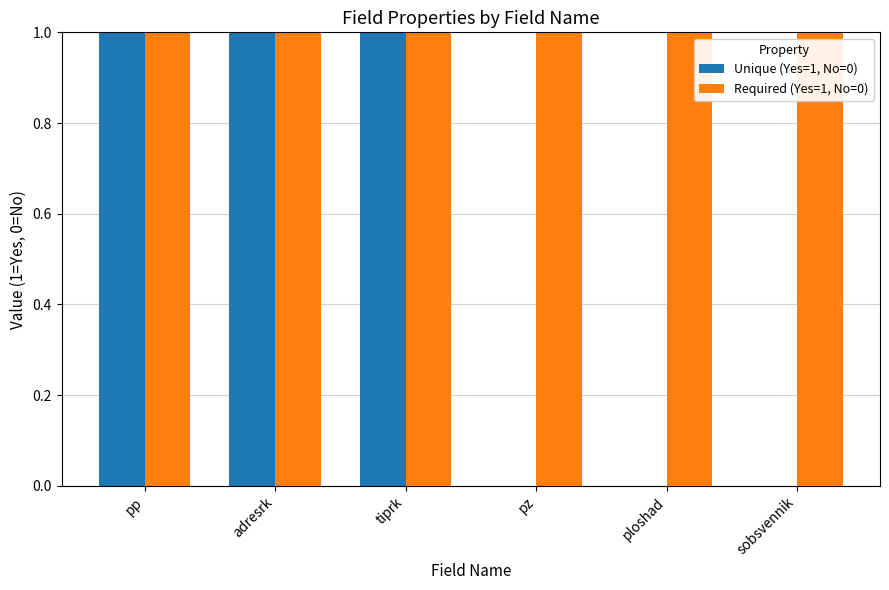

Count the Unique (Yes=1, No=0) values in the range 0 to 1.

6